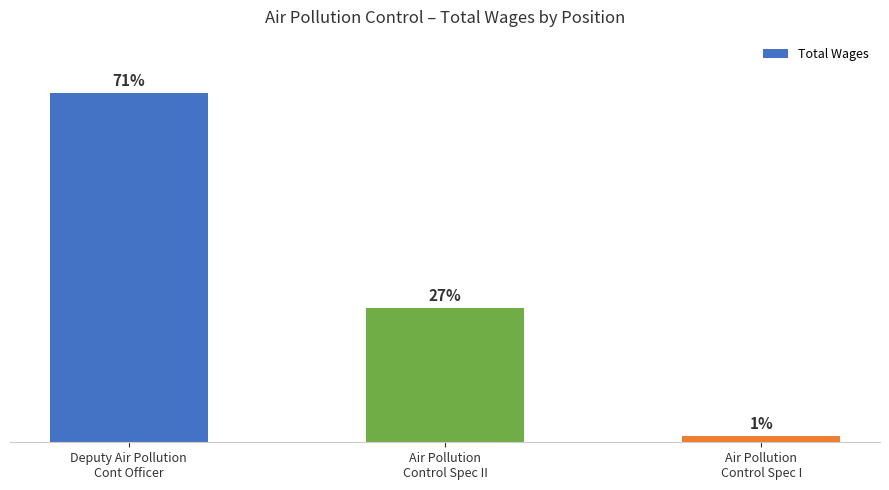

What is the sum of all values?

193392